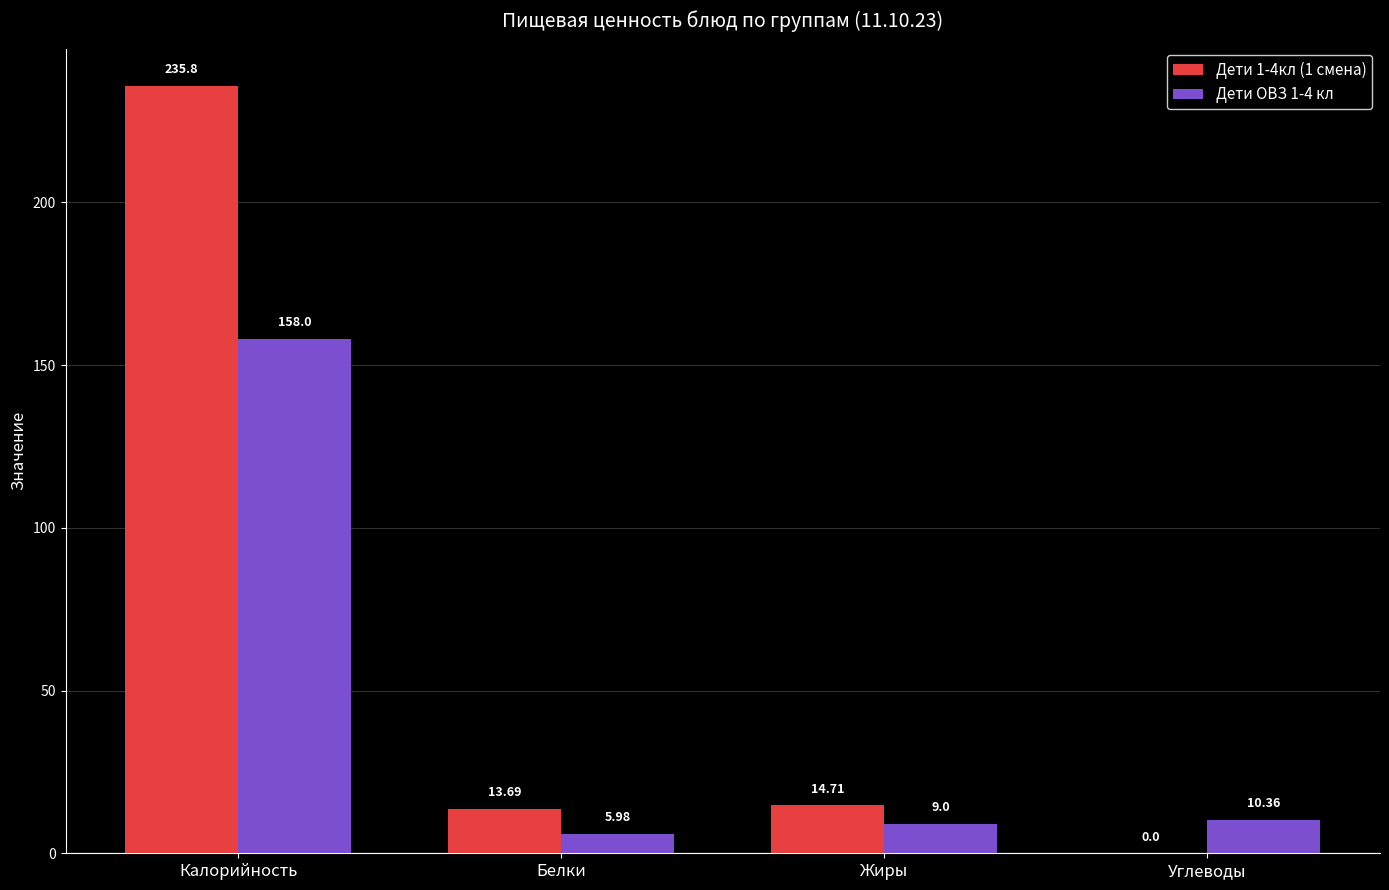

At which category is the sum across all series the highest?

Калорийность